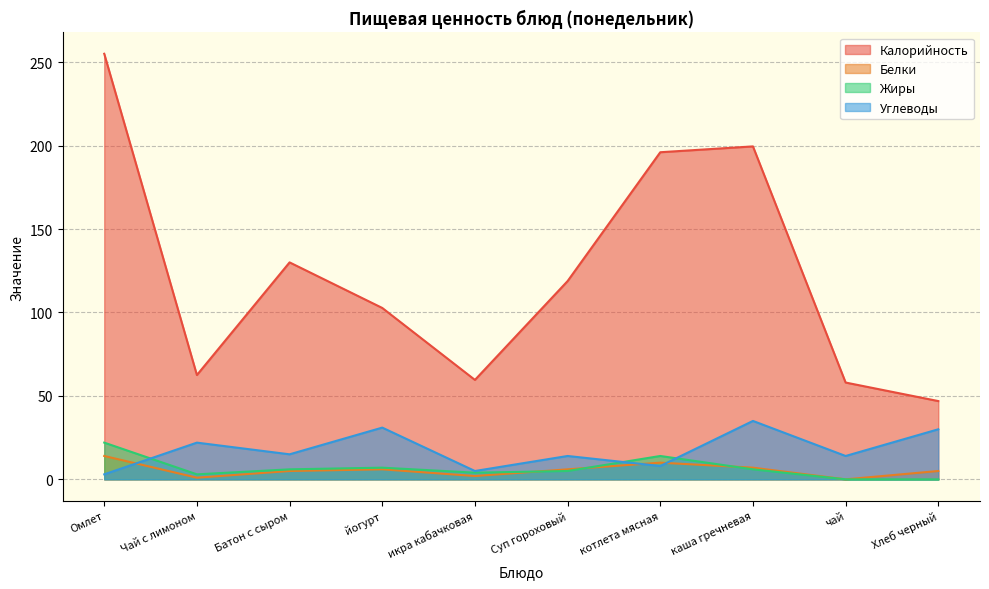

How many categories are shown in the chart?

10